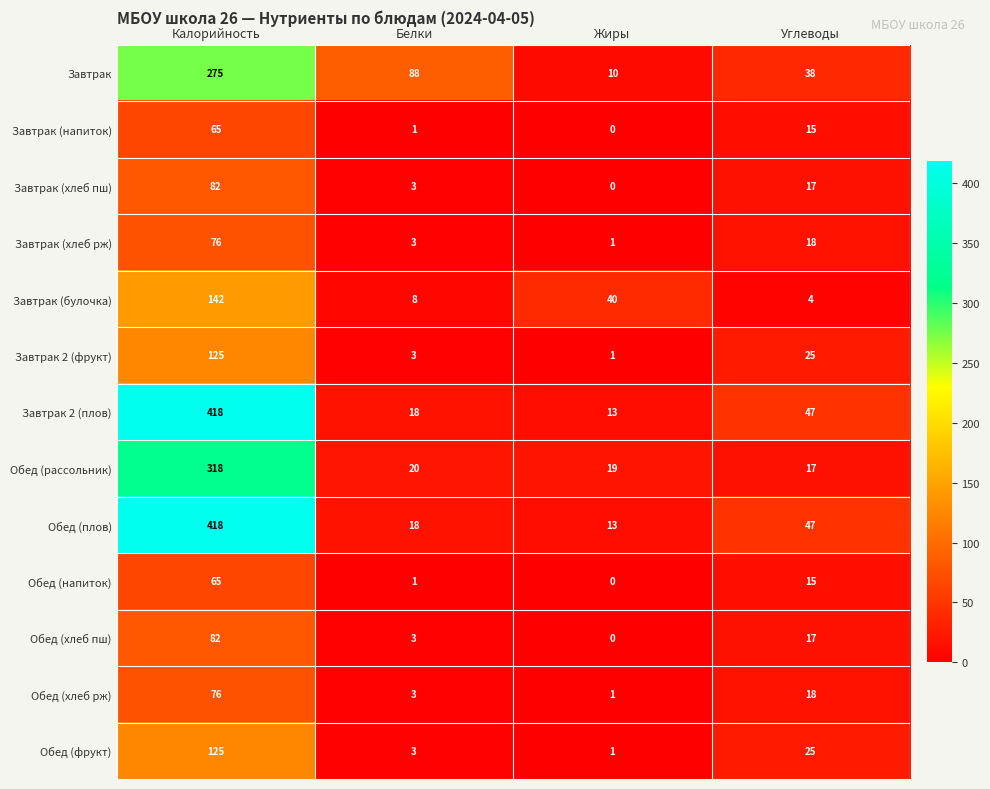

Which series changed the most between Белки and Углеводы?

Завтрак